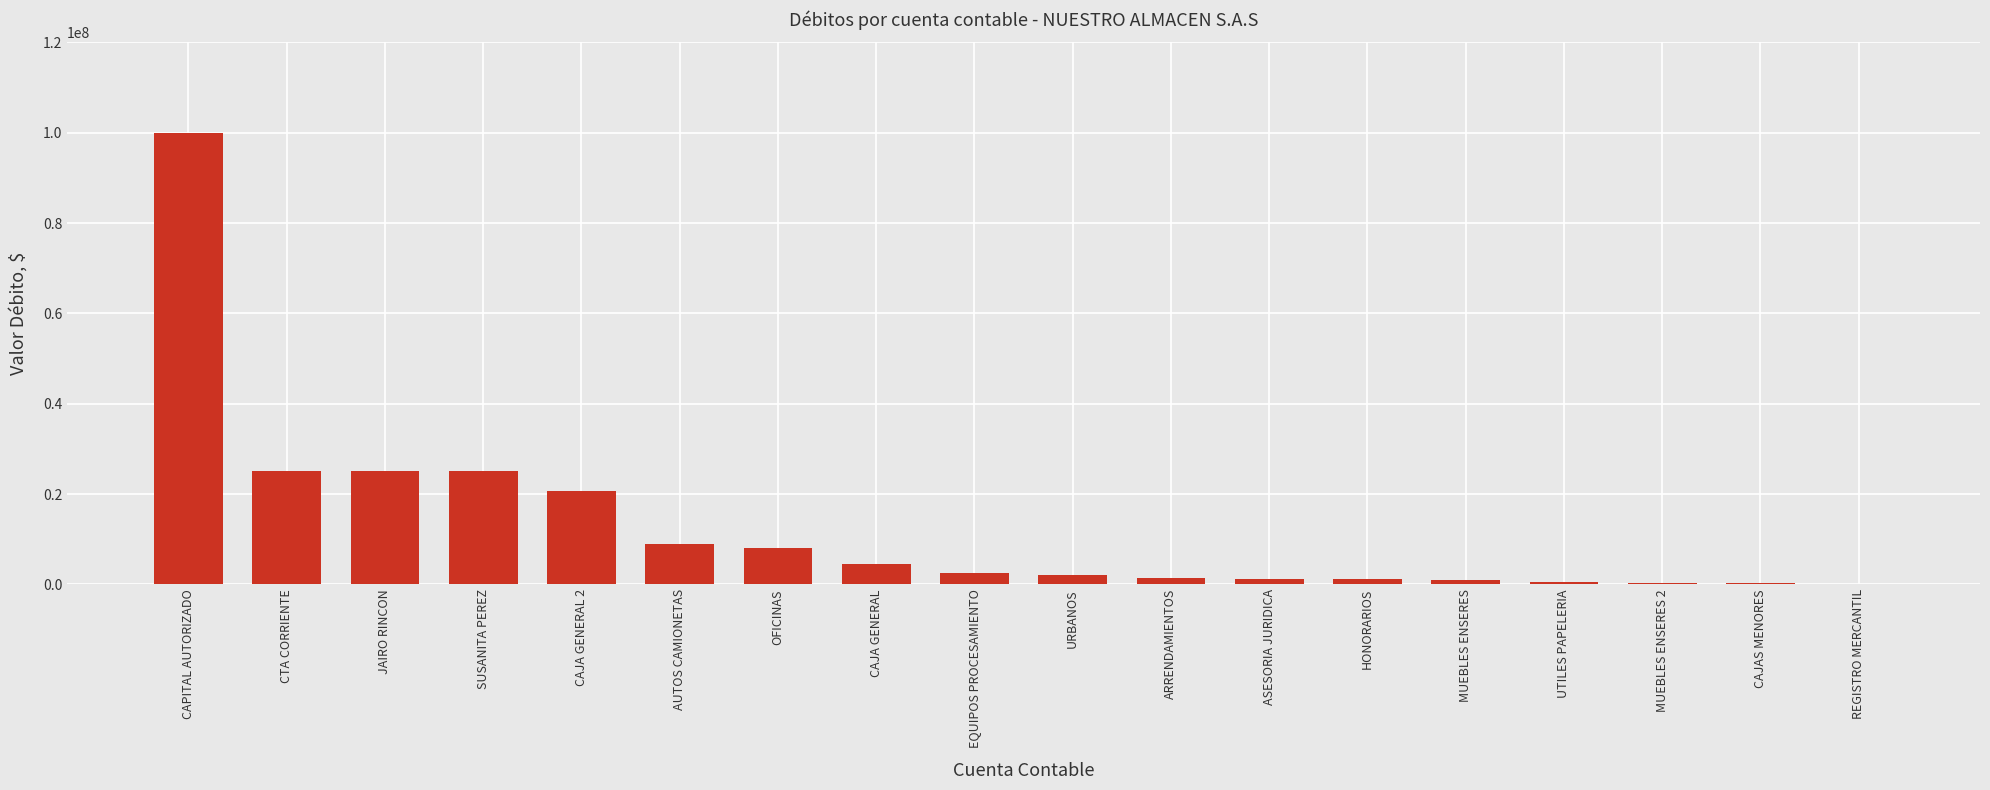

What is the change in value from CTA CORRIENTE to CAJA GENERAL?

-20600000